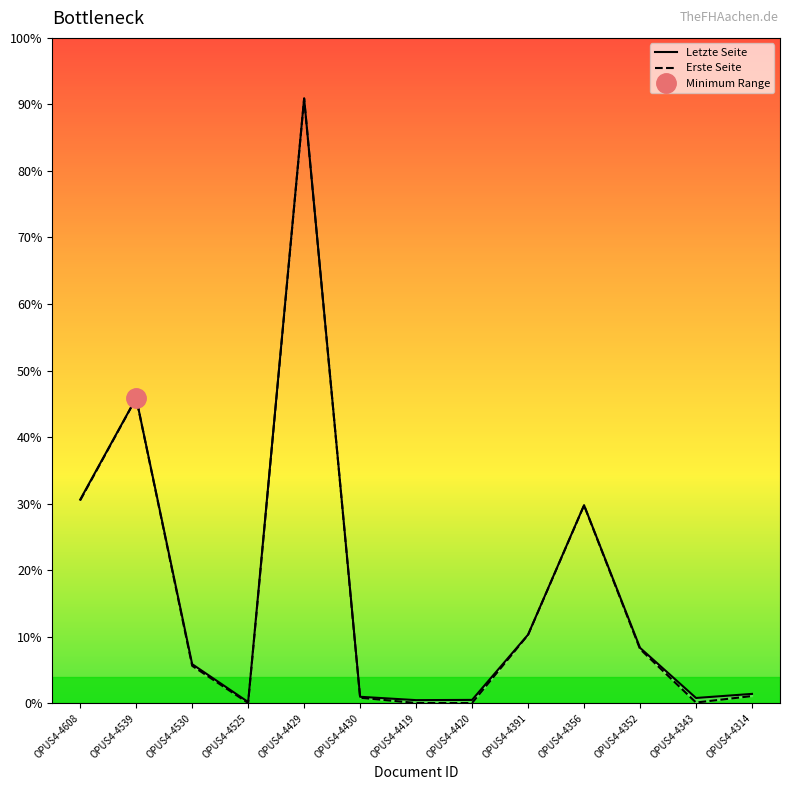

What is the label of the 6th point from the left?

OPUS4-4430